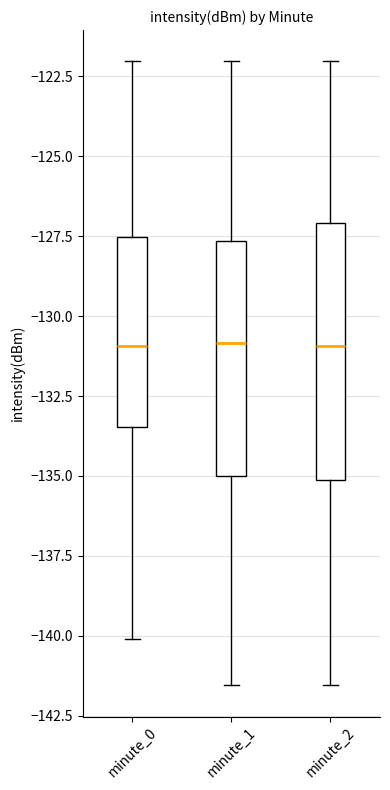

Reading left to right, transcribe this box plot: for each box, give where its median line is, the range the box spans, and where its two whiskers end, as read against the y-axis. The values are not printed on the chart, so give them approximately, as read against the axis.

minute_0: median -131.0, box -133.5 to -127.5, whiskers -140.0 to -122.0
minute_1: median -131.0, box -135.0 to -127.5, whiskers -141.5 to -122.0
minute_2: median -131.0, box -135.0 to -127.0, whiskers -141.5 to -122.0